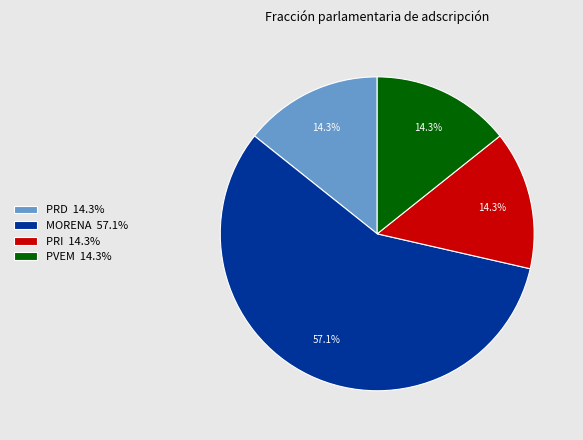

To the nearest percent, what is the difference between the MORENA and PVEM slice percentages?

43%